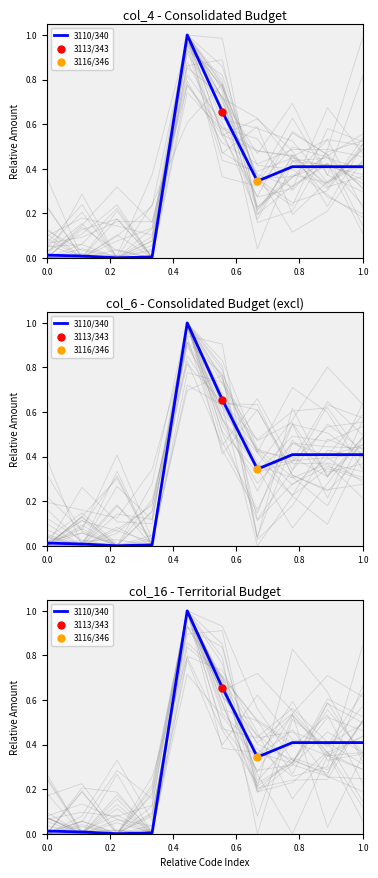

What is the sum of all values?

3.3